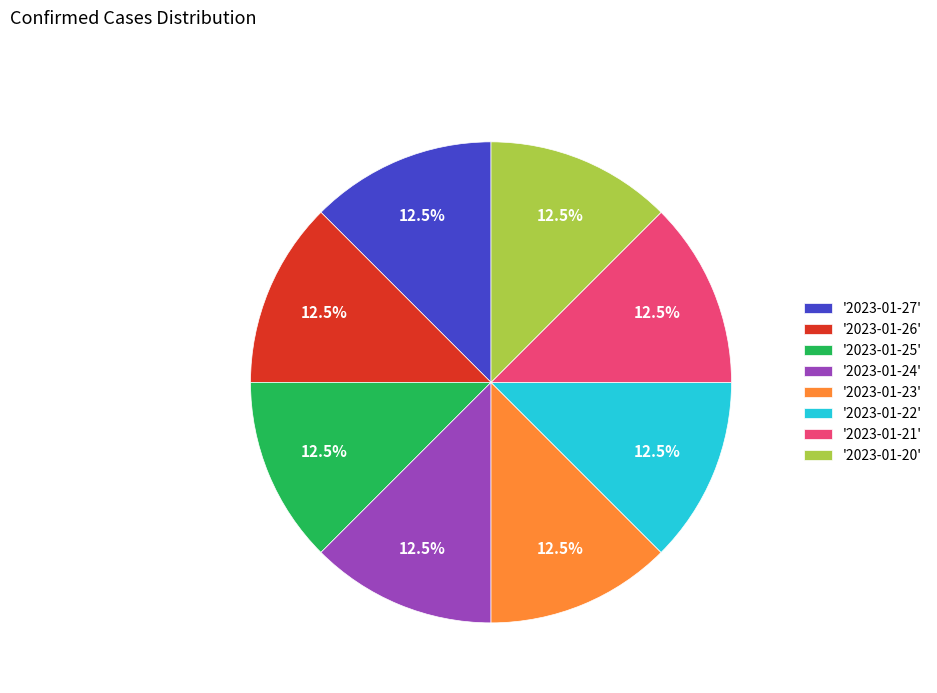

Does '2023-01-23' represent more than half of the total?

No